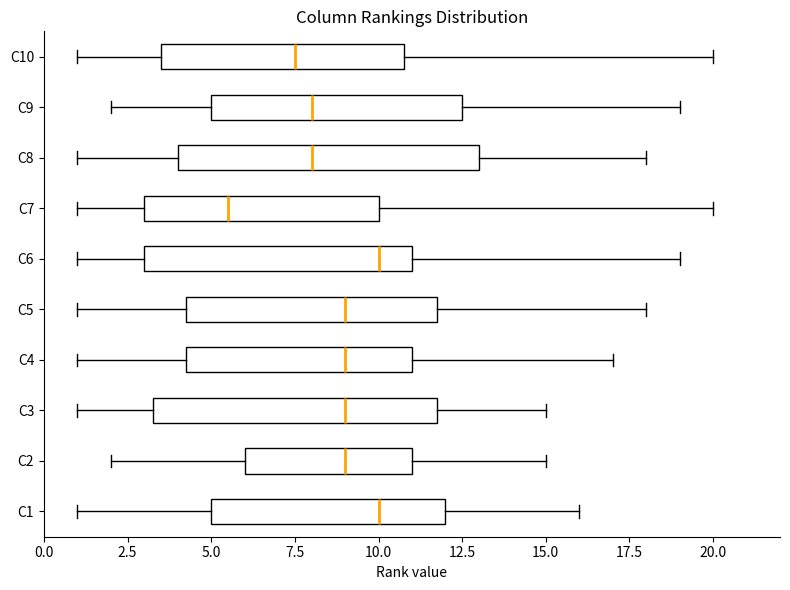

Reading bottom to top, transcribe this box plot: for each box, give where its median line is, the range the box spans, and where its two whiskers end, as read against the x-axis. The values are not printed on the chart, so give them approximately, as read against the axis.

C1: median 10.0, box 5.0 to 12.0, whiskers 1.0 to 16.0
C2: median 9.0, box 6.0 to 11.0, whiskers 2.0 to 15.0
C3: median 9.0, box 3.5 to 12.0, whiskers 1.0 to 15.0
C4: median 9.0, box 4.5 to 11.0, whiskers 1.0 to 17.0
C5: median 9.0, box 4.5 to 12.0, whiskers 1.0 to 18.0
C6: median 10.0, box 3.0 to 11.0, whiskers 1.0 to 19.0
C7: median 5.5, box 3.0 to 10.0, whiskers 1.0 to 20.0
C8: median 8.0, box 4.0 to 13.0, whiskers 1.0 to 18.0
C9: median 8.0, box 5.0 to 12.5, whiskers 2.0 to 19.0
C10: median 7.5, box 3.5 to 11.0, whiskers 1.0 to 20.0